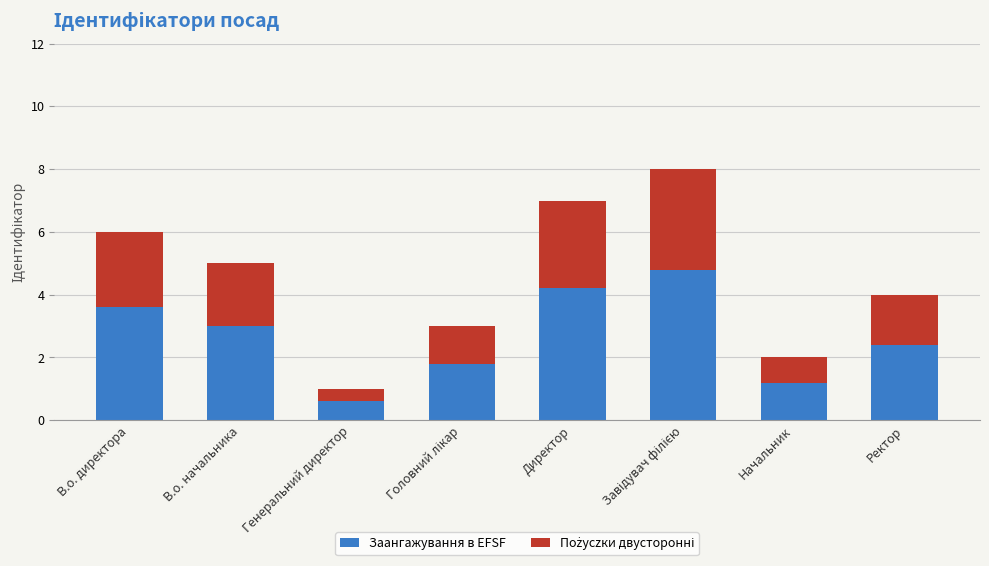

What value does the Заангажування в EFSF series have at Начальник?

1.2